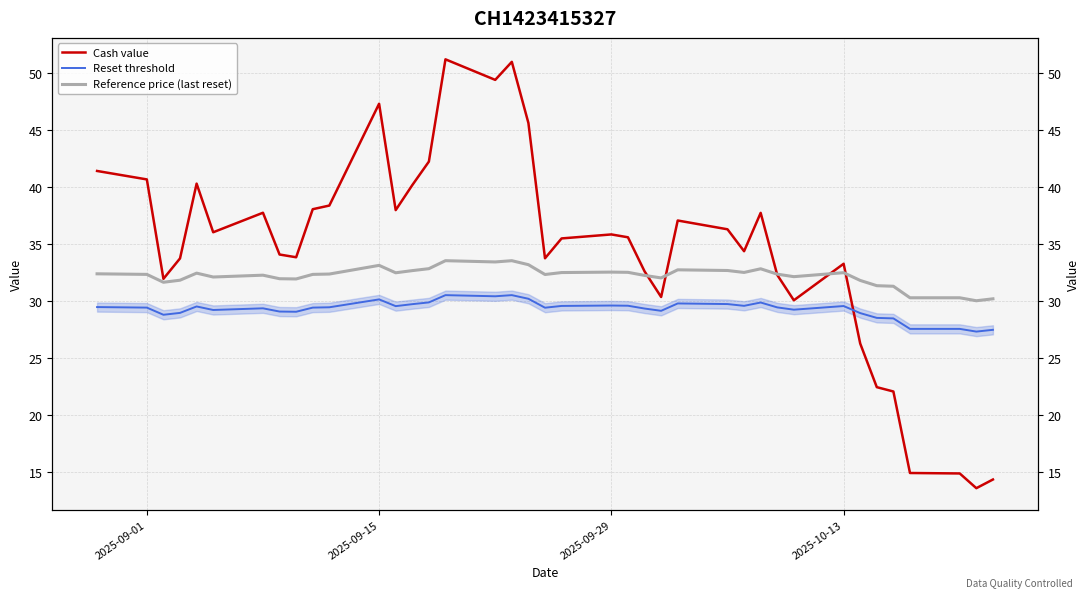

Rank the series by their average value, from lowest to highest.

Reset threshold, Reference price (last reset), Cash value